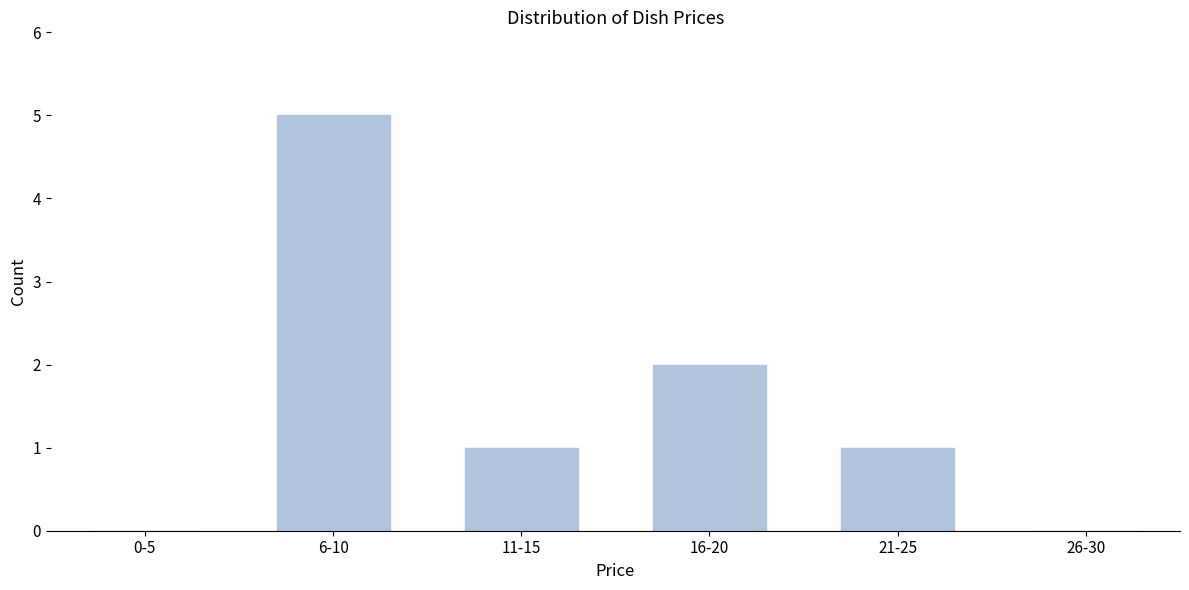

Reading left to right, list all the values displayed in this chart.

0-5=0	6-10=5	11-15=1	16-20=2	21-25=1	26-30=0